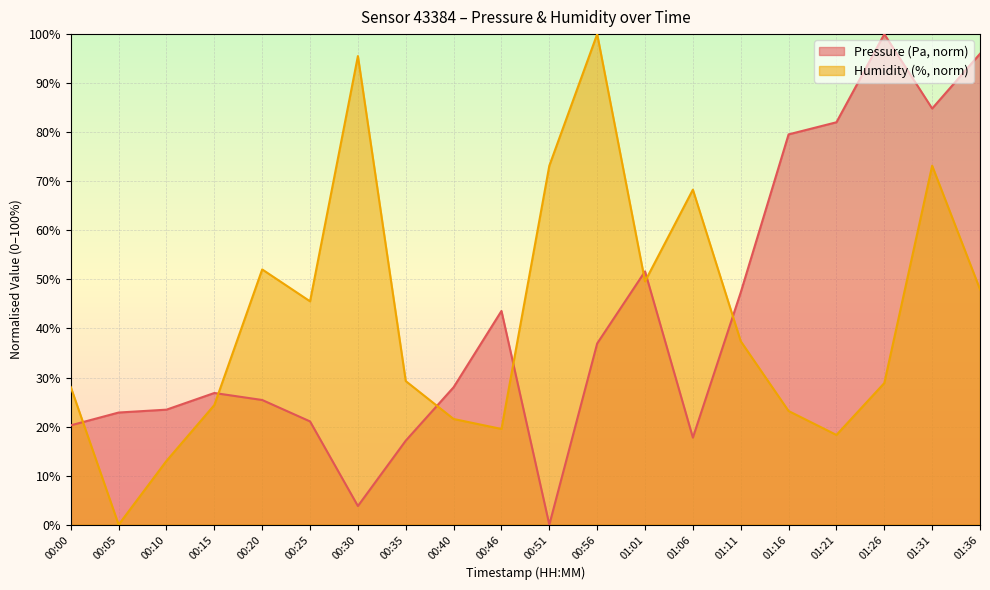

Count the number of categories in the chart.

20